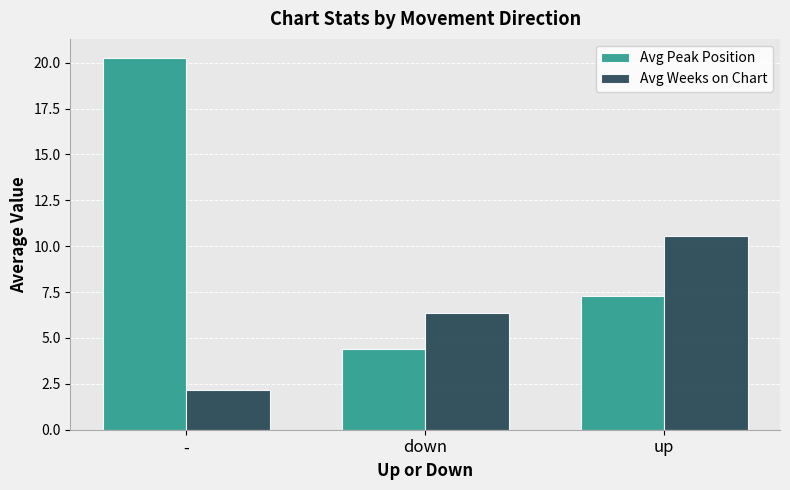

Which series changed the most between - and up?

Avg Peak Position